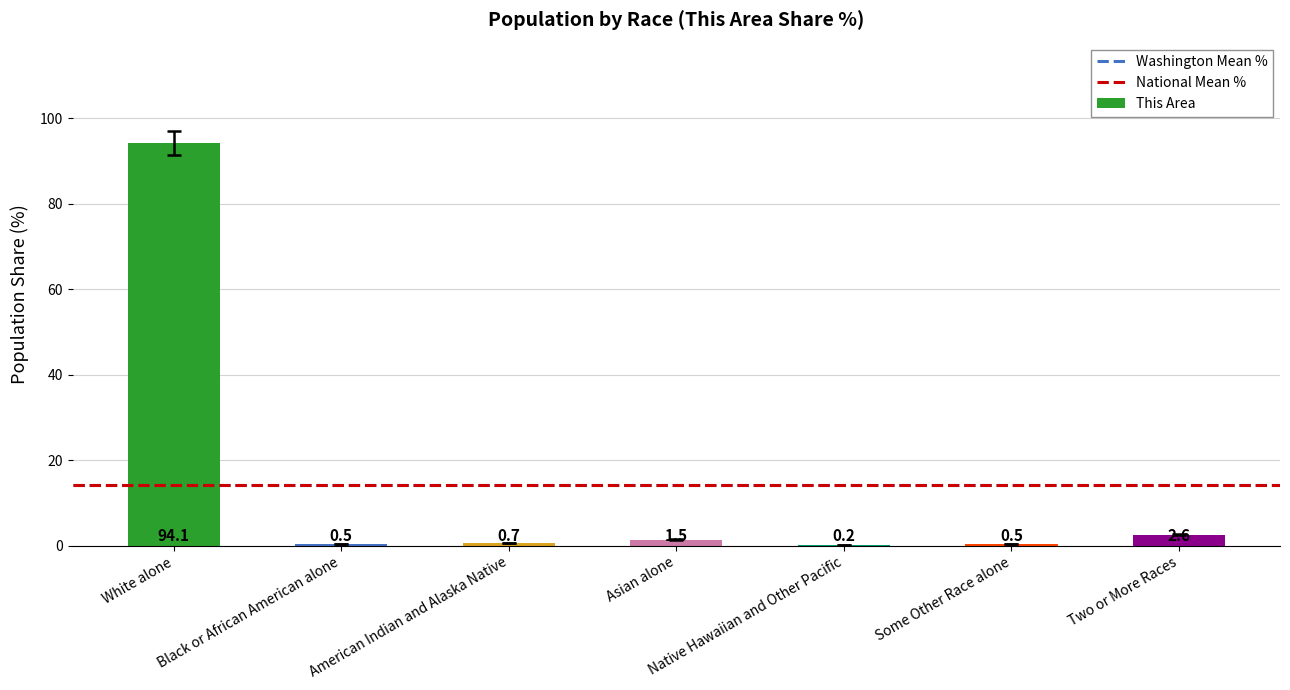

What is the maximum value shown in the chart?

94.1